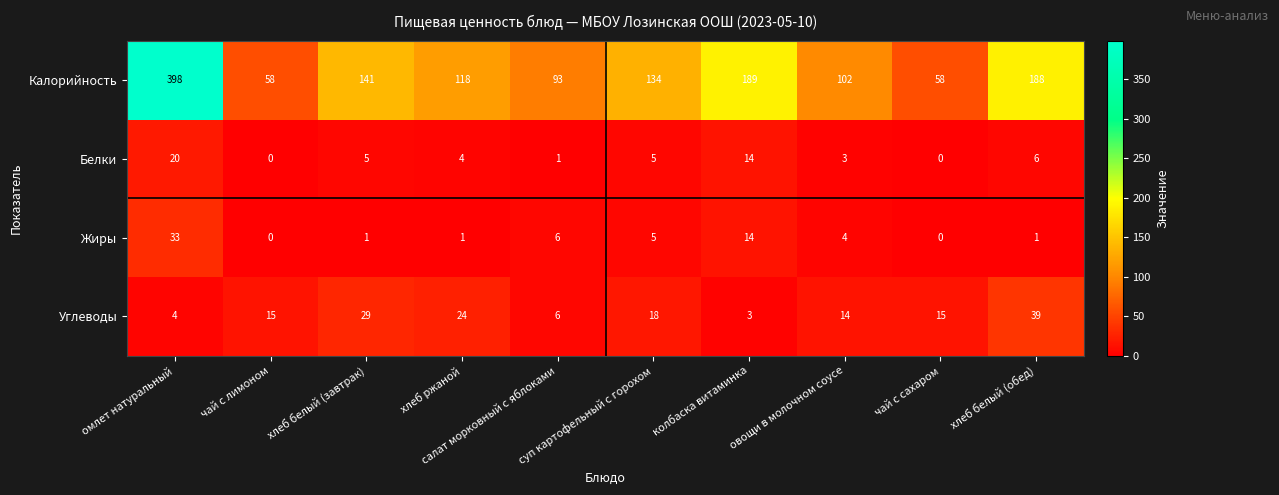

At how many categories does at least one series exceed 324?

1